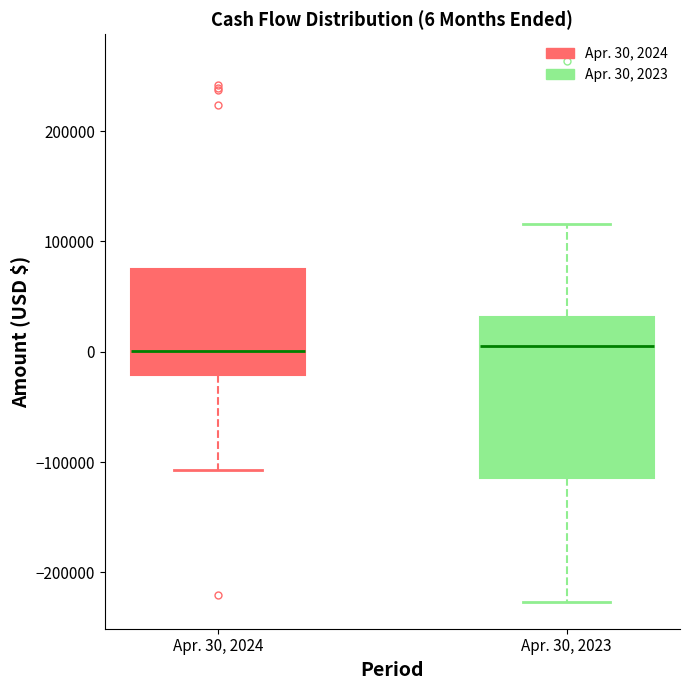

Which box is the tallest, from its lower edge to its upper edge?

Apr. 30, 2023